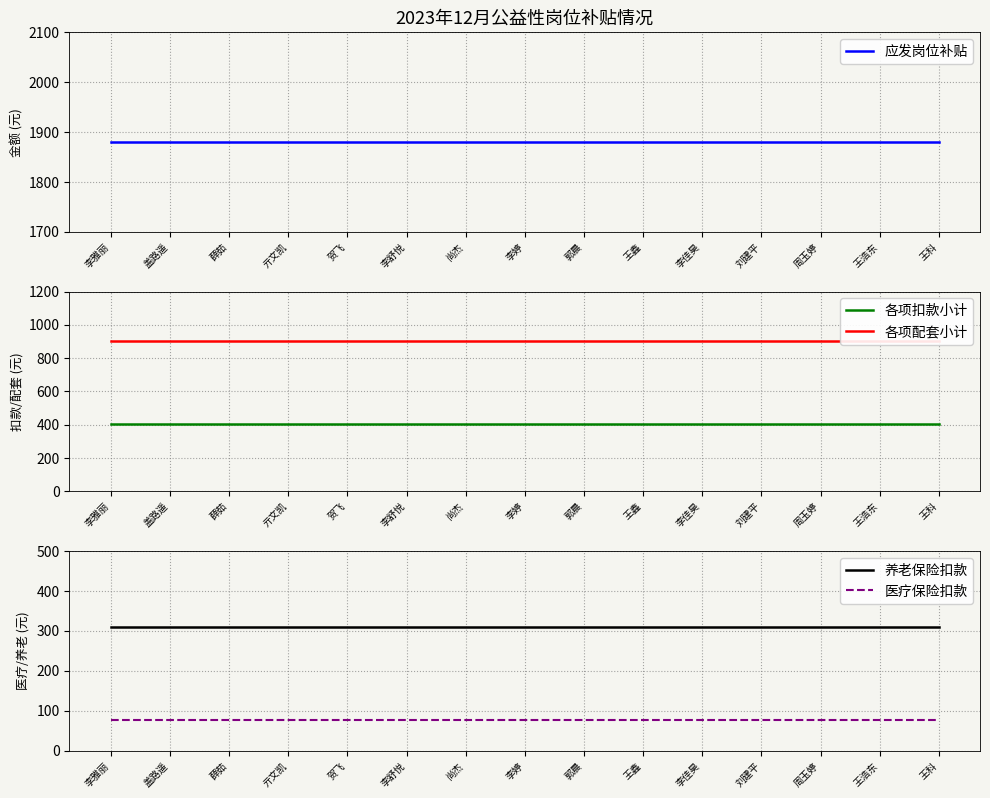

How many lines are shown in the chart?

5